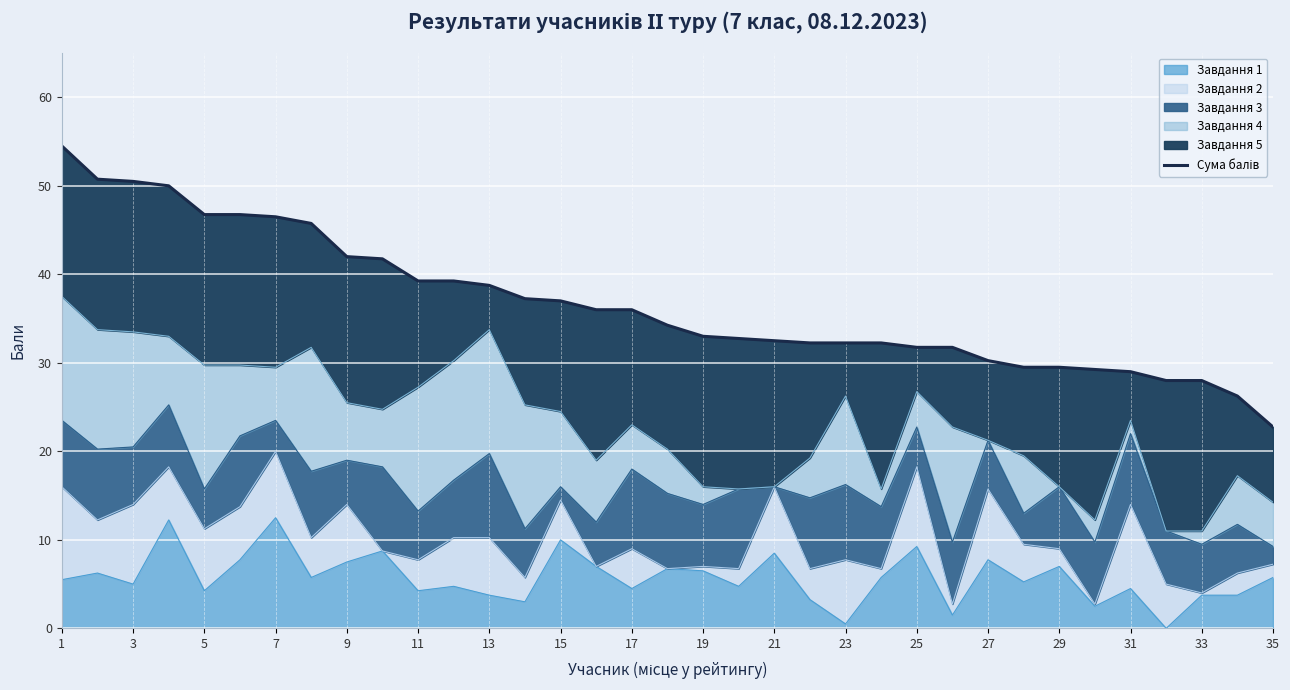

What is the highest value of the Завдання 1 series?

12.5